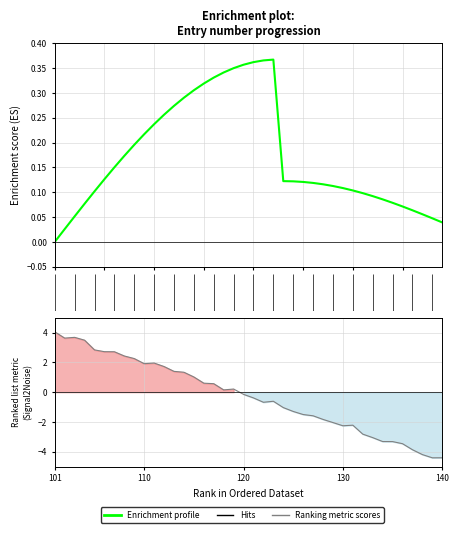

What is the average value?

-0.2